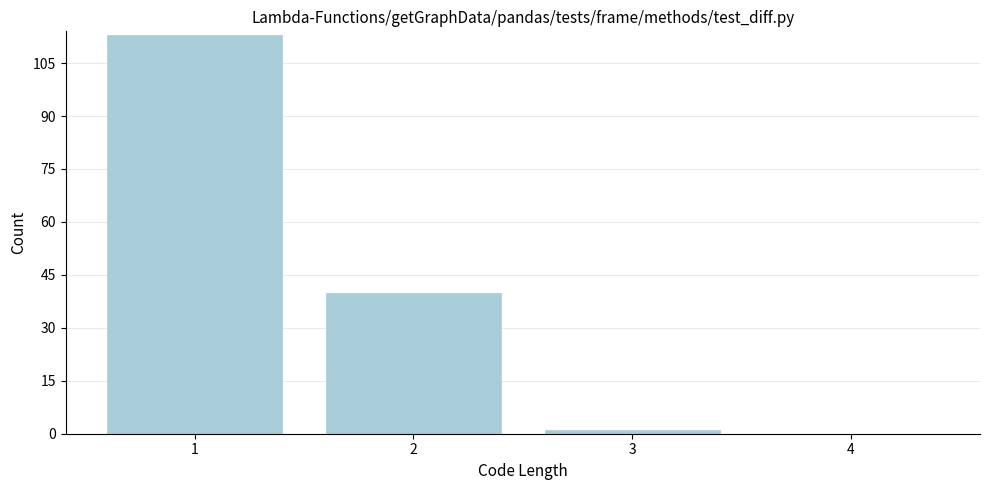

Reading left to right, extract all data points from this chart.

1=113	2=40	3=1	4=0